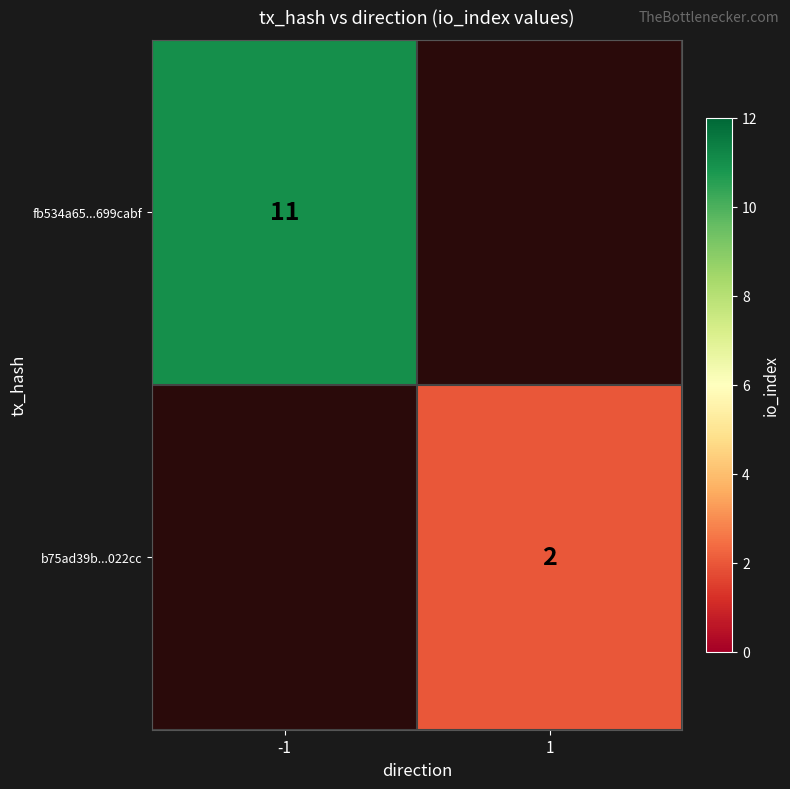

Is it true that fb534a65...699cabf equals 11 at -1?

True